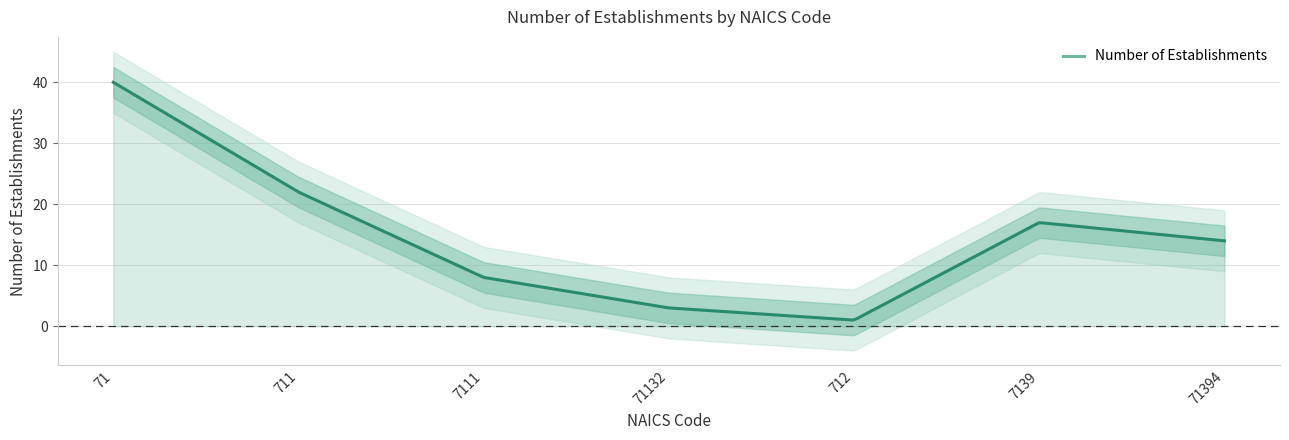

Reading left to right, list all the values displayed in this chart.

71=40	711=22	7111=8	71132=3	712=1	7139=17	71394=14